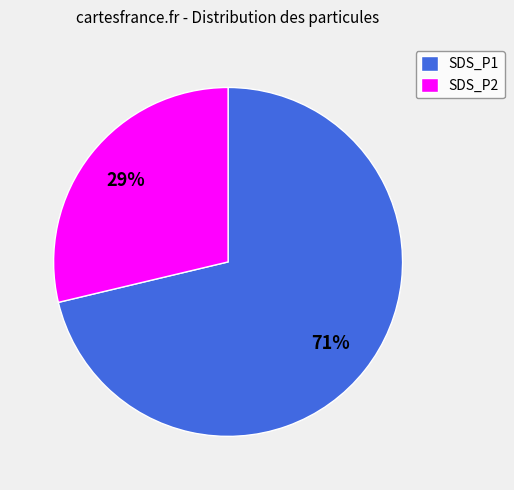

Does SDS_P1 represent more than half of the total?

Yes